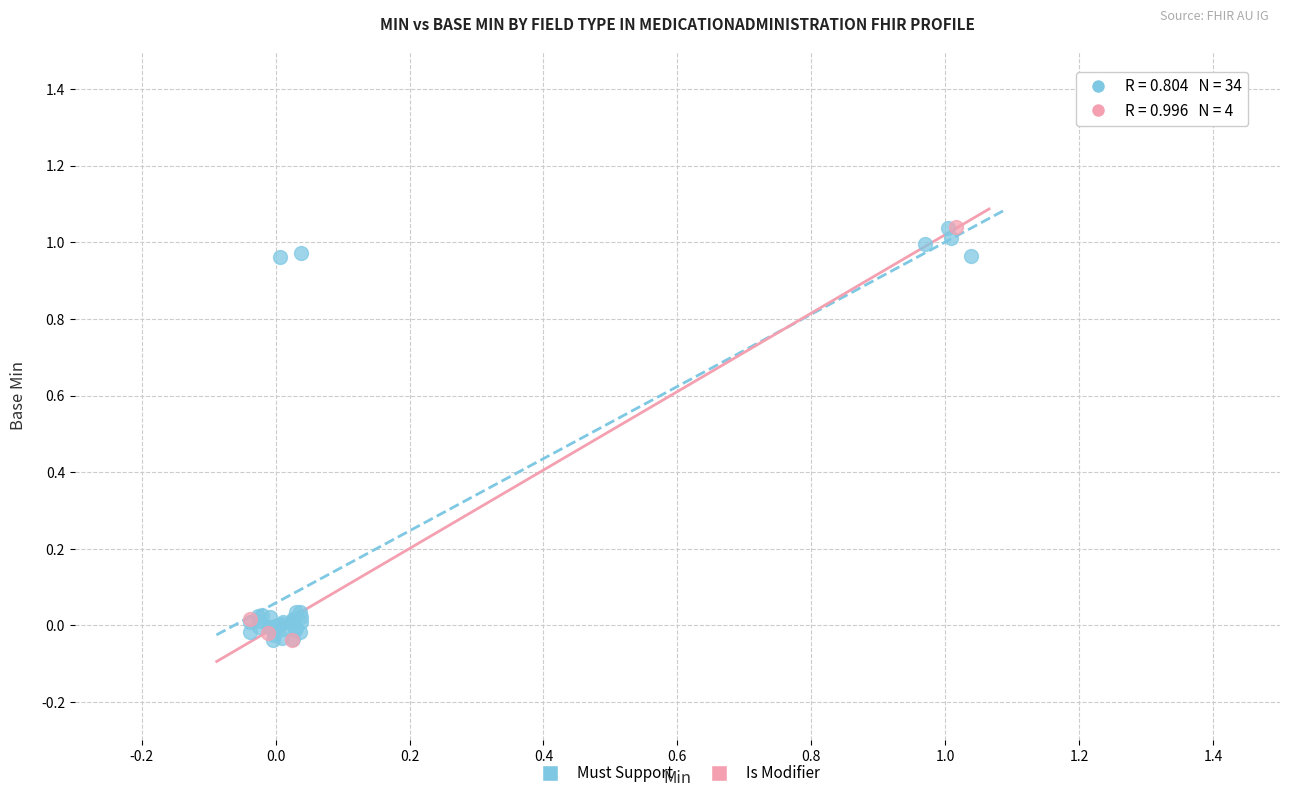

Which series has the largest Y range (max minus min)?

Must Support